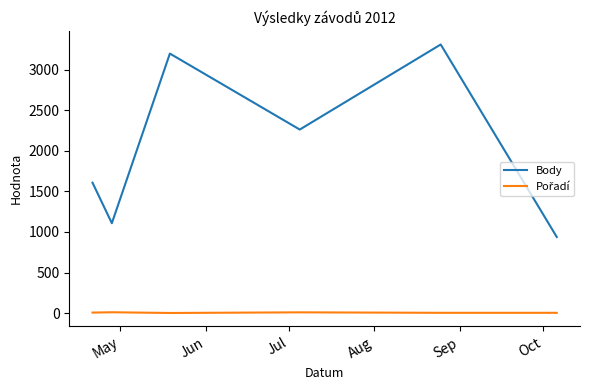

Which series has the largest total across all categories?

Body